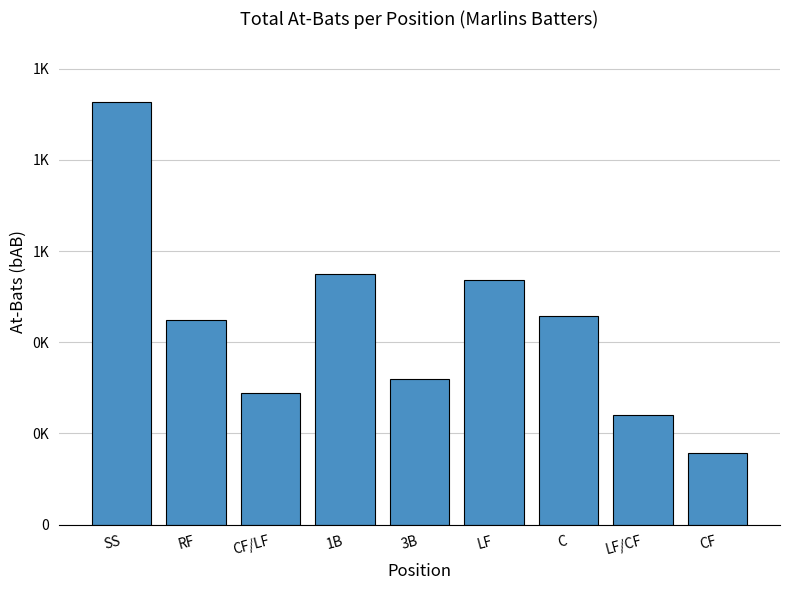

What position from the left is CF?

9